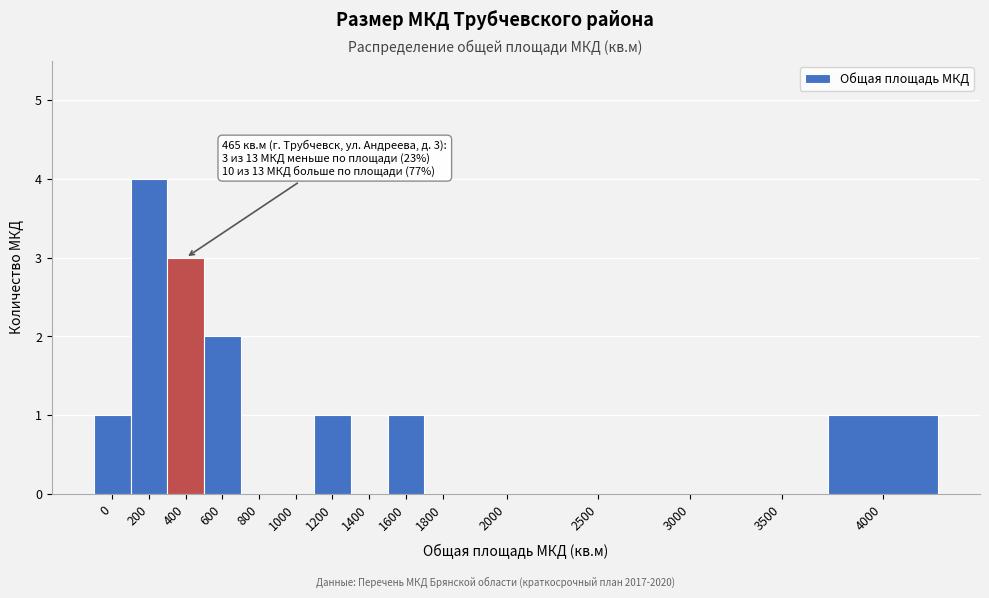

Reading right to left, list all the values displayed in this chart.

4000=1	3500=0	3000=0	2500=0	2000=0	1800=0	1600=1	1400=0	1200=1	1000=0	800=0	600=2	400=3	200=4	0=1